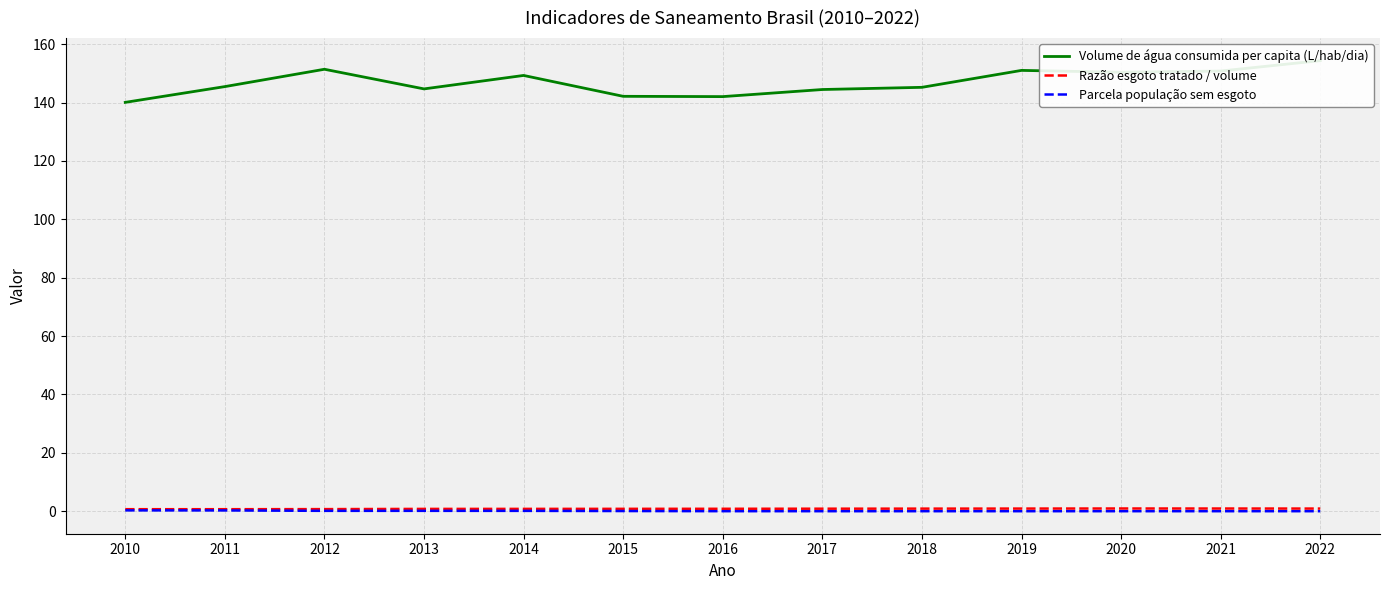

Which category has the lowest value across all series?

2017